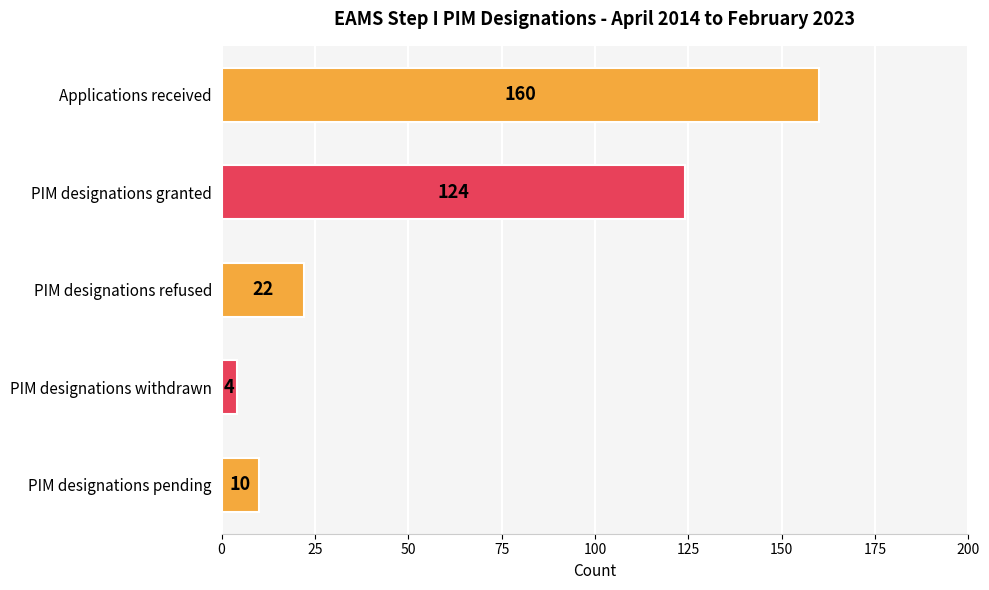

Reading top to bottom, what are all the values shown in this chart?

160	124	22	4	10